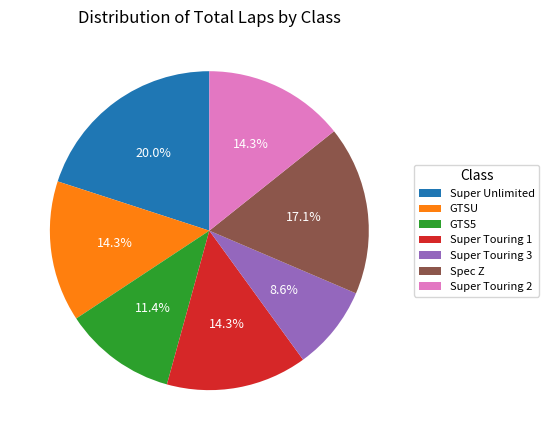

Is there any slice that represents more than half of the pie?

No